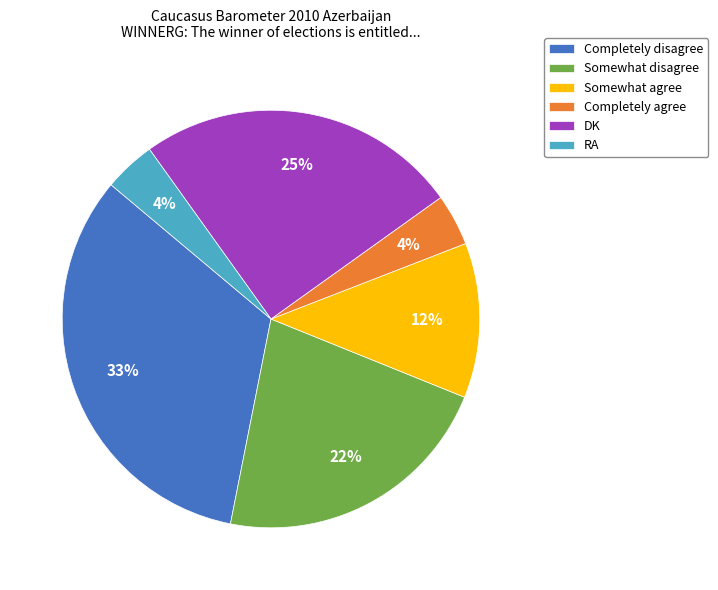

Count the number of slices in the pie.

6